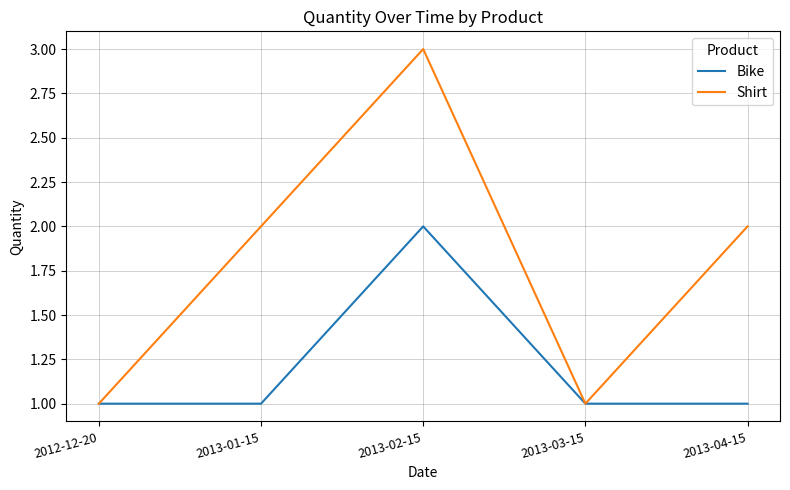

Which series has the widest spread of values?

Shirt